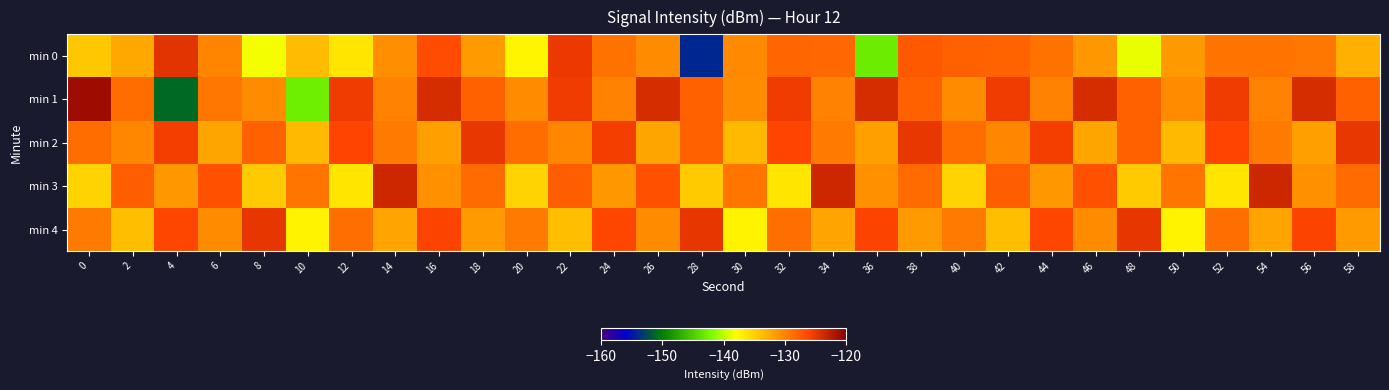

What is the spread (max minus min) of values at 8?

13.5